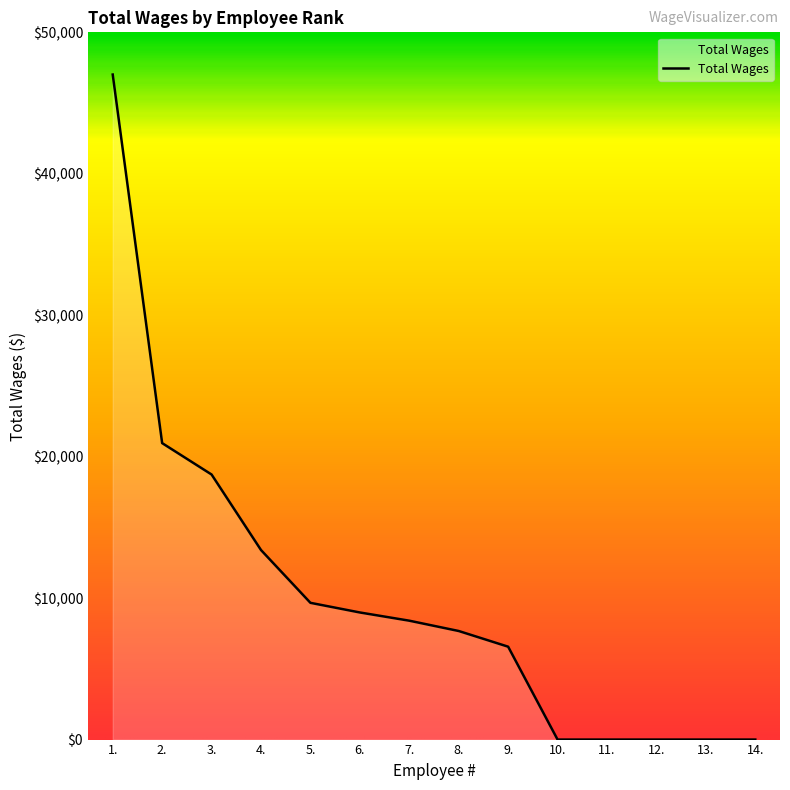

What is the difference between the maximum and minimum values?

47016